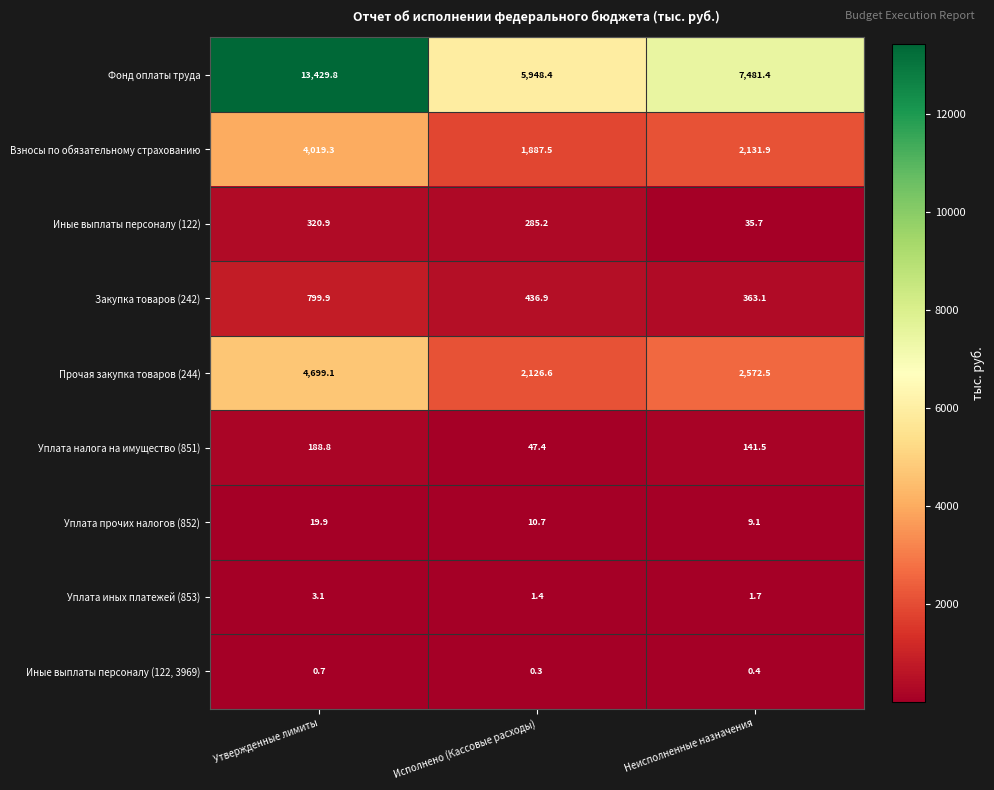

Count the number of data series in this chart.

9